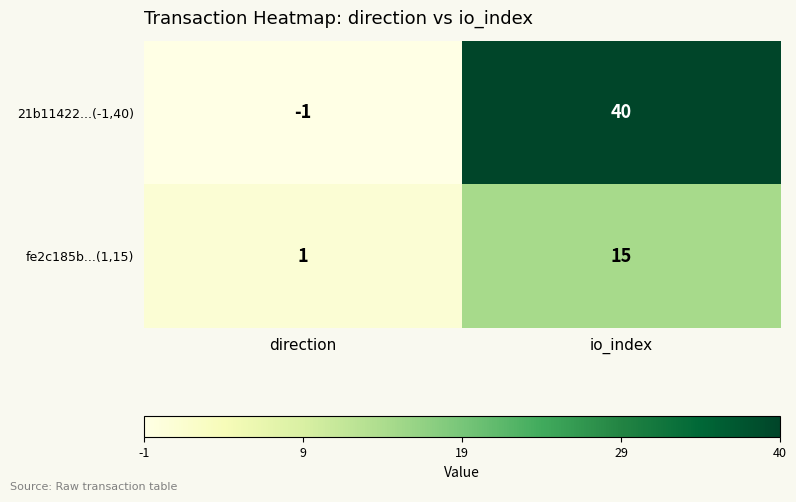

At which category is the sum across all series the highest?

io_index